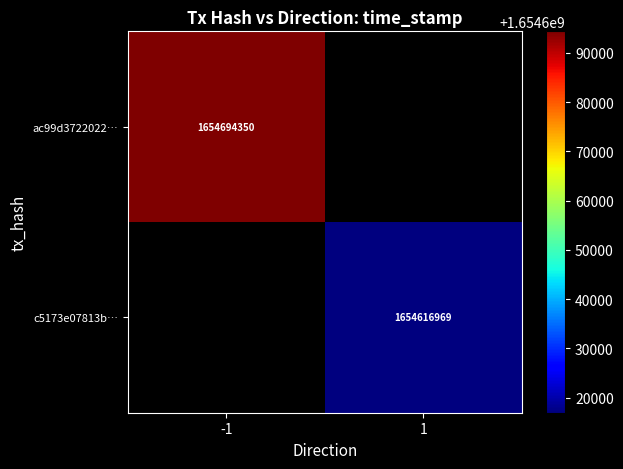

The ac99d3722022… series shows 819272153.5 at -1. True or false?

False